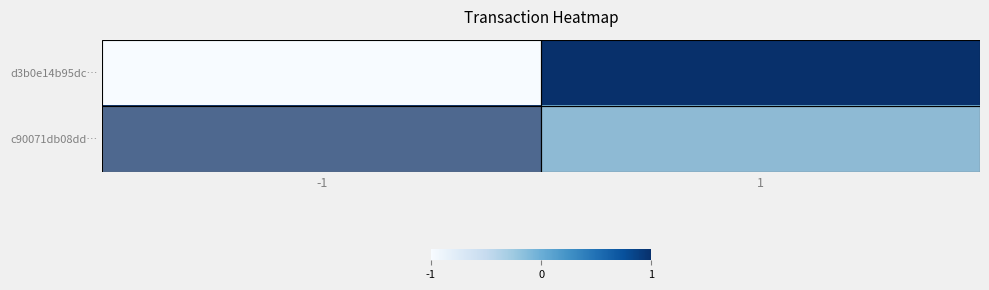

Reading left to right, list all the values displayed in this chart.

d3b0e14b95dc…: -1=-1	1=1
c90071db08dd…: -1=1	1=0